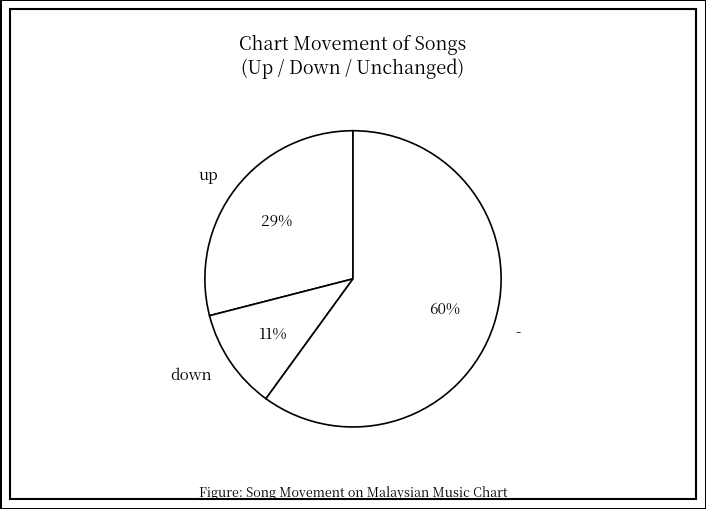

How many slices are in this pie chart?

3